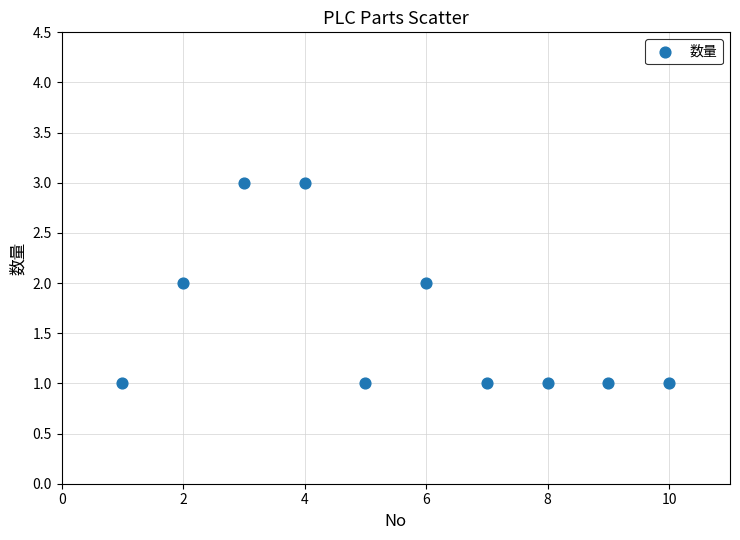

What is the average X value?

6